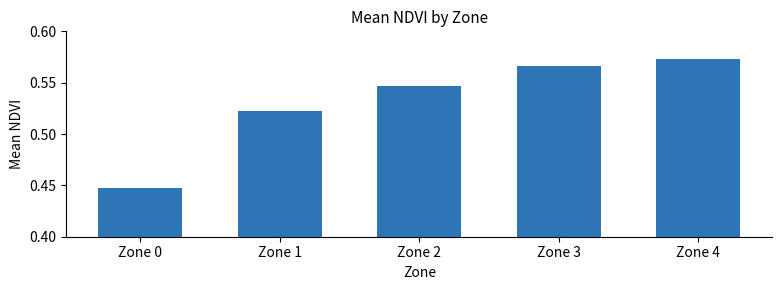

List the labels in order of value, smallest first.

Zone 0, Zone 1, Zone 2, Zone 3, Zone 4